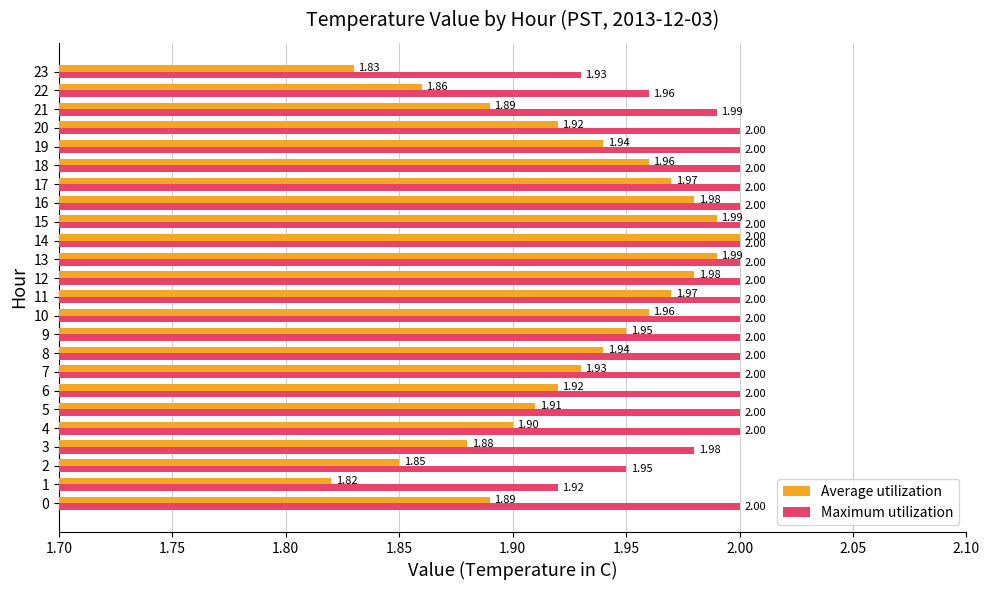

Between 12 and 17, which series saw the biggest shift?

Average utilization